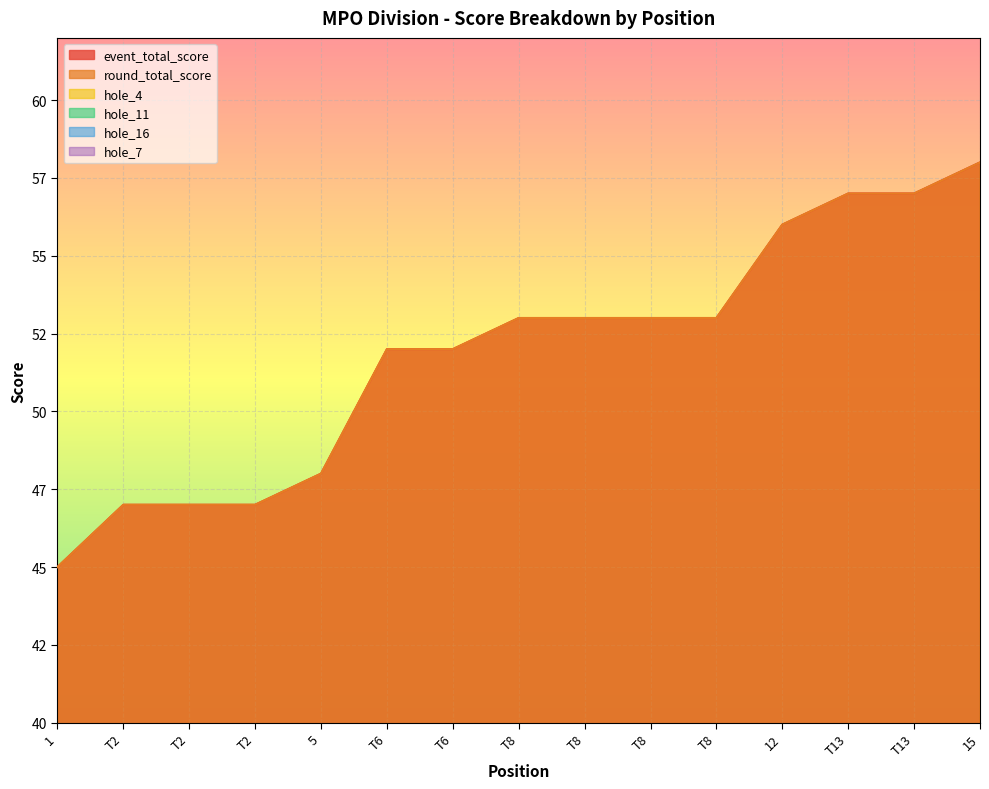

What is the lowest value of the round_total_score series?

45